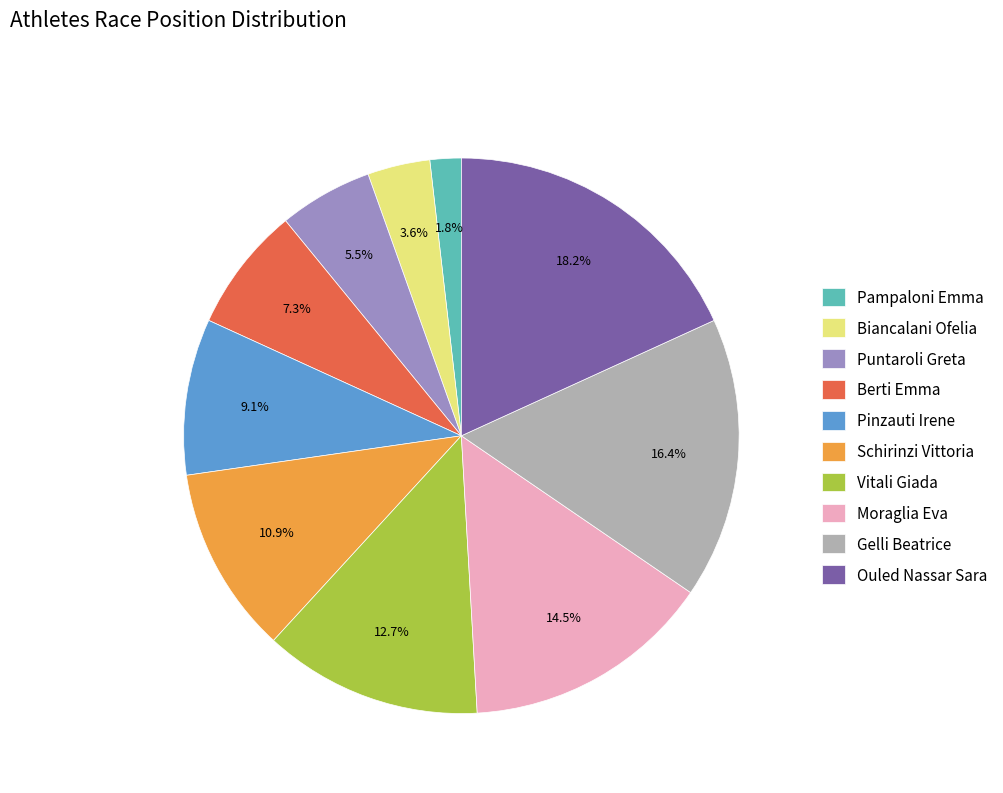

Which has a higher value, Berti Emma or Biancalani Ofelia?

Berti Emma